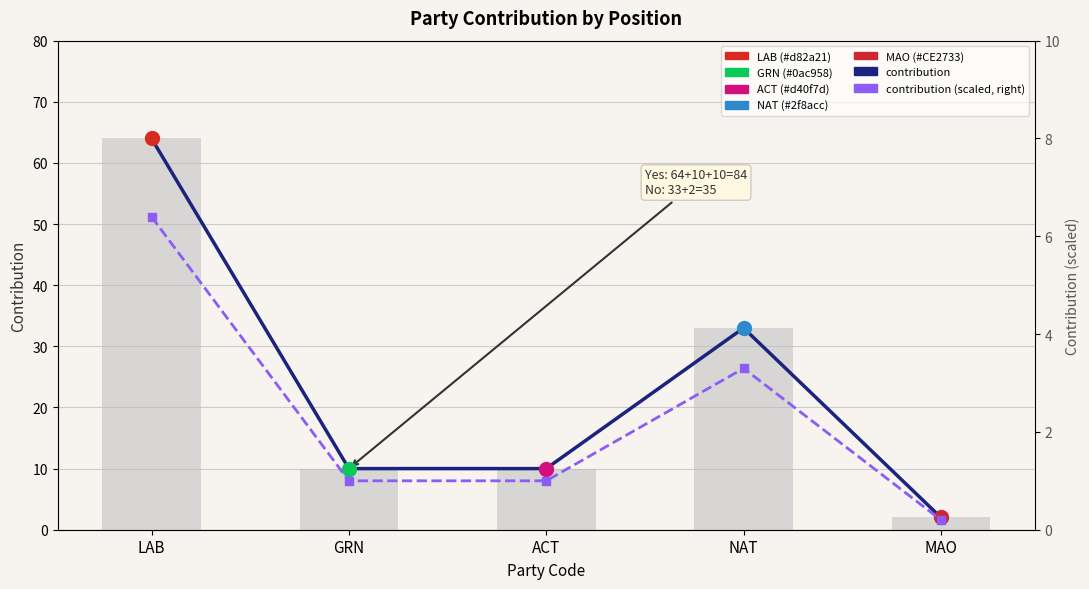

True or false: contribution (bar) has a value of 2.4 at ACT.

False